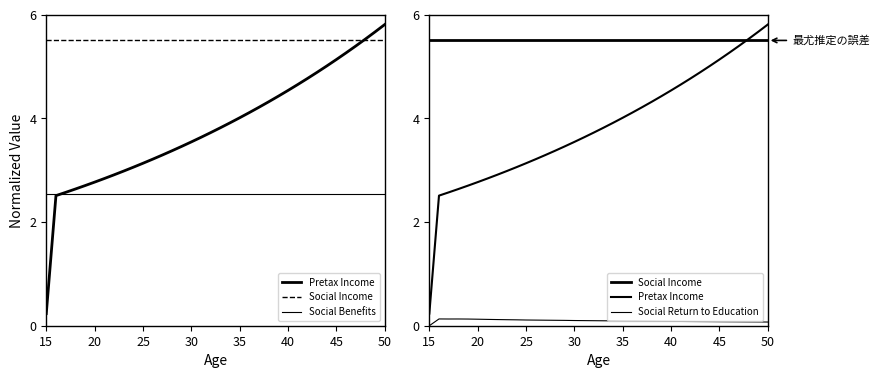

What is the highest value of the Pretax Income series?

5.8